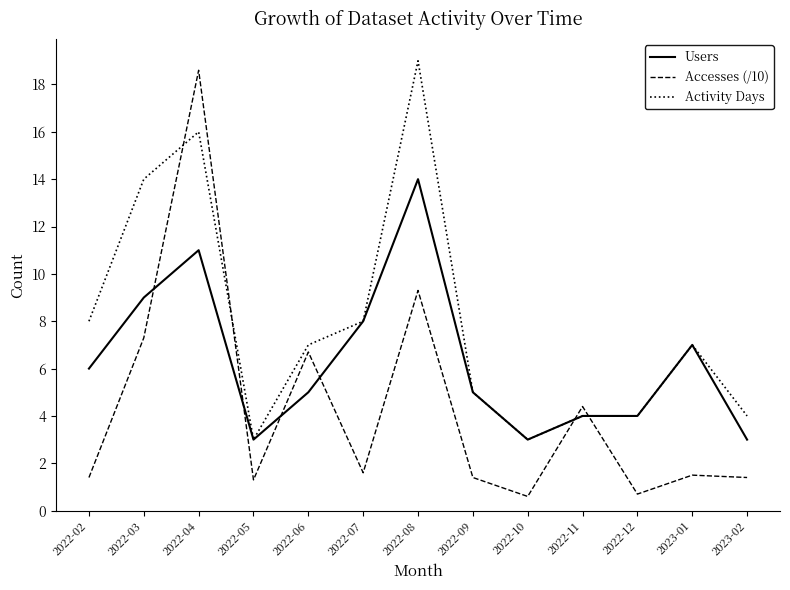

List the series in order of their peak value, lowest first.

Users, Accesses (/10), Activity Days